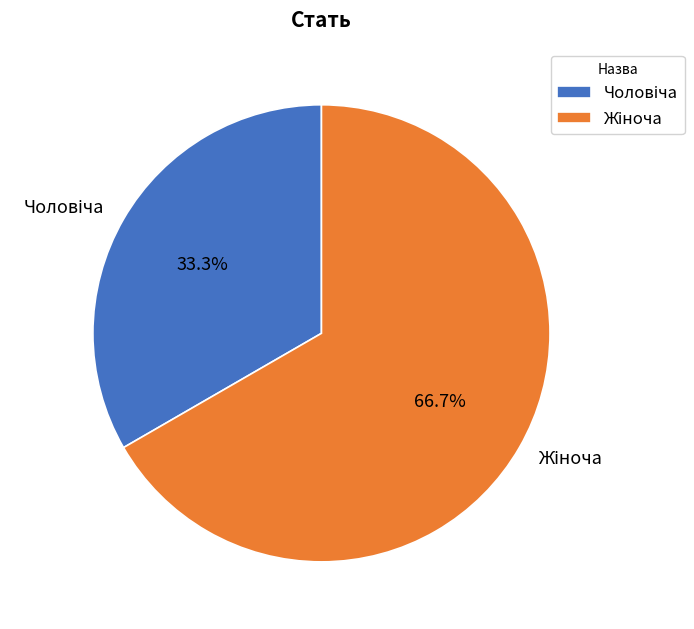

How many segments does this pie chart have?

2